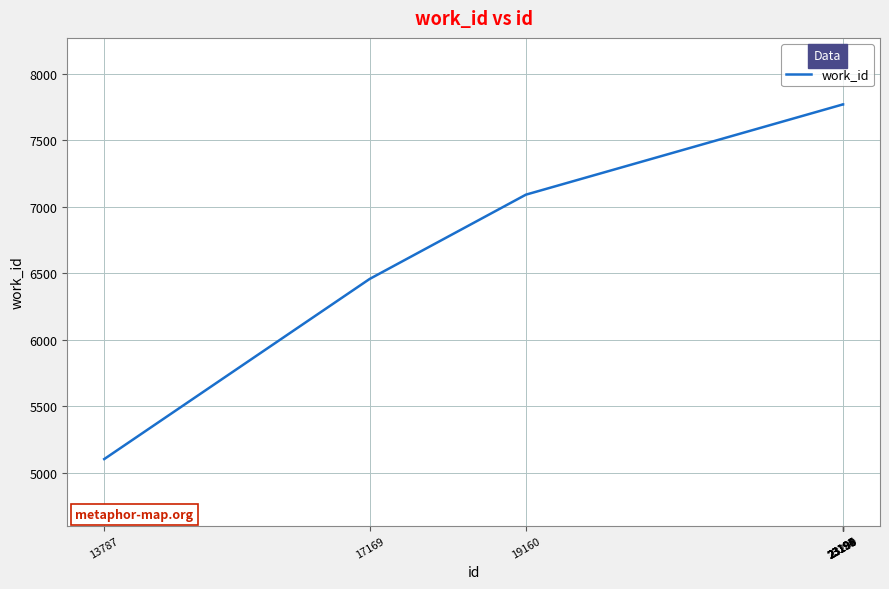

What is the approximate value at 23200, to the nearest 100?

7800